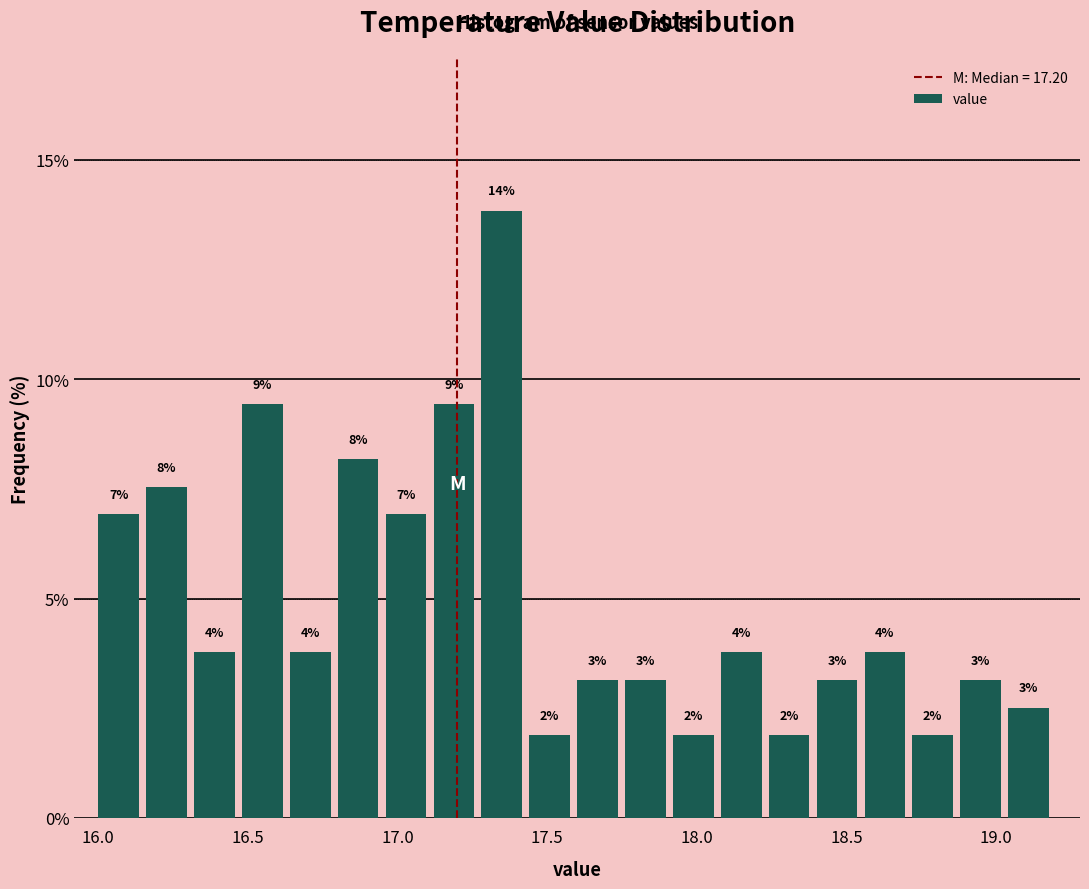

Read against the x-axis, roughly where is the centre of the tallest bar?

17.35